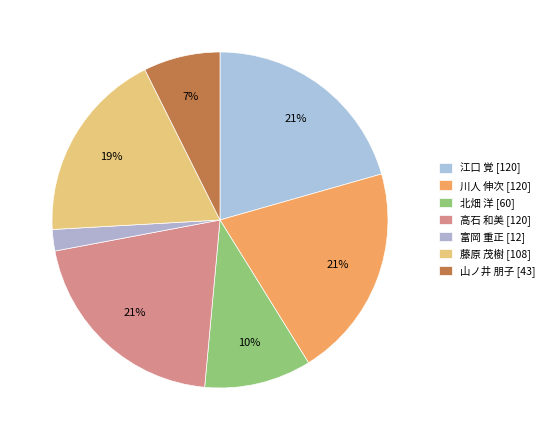

Which slice is the smallest?

富岡 重正 [12]